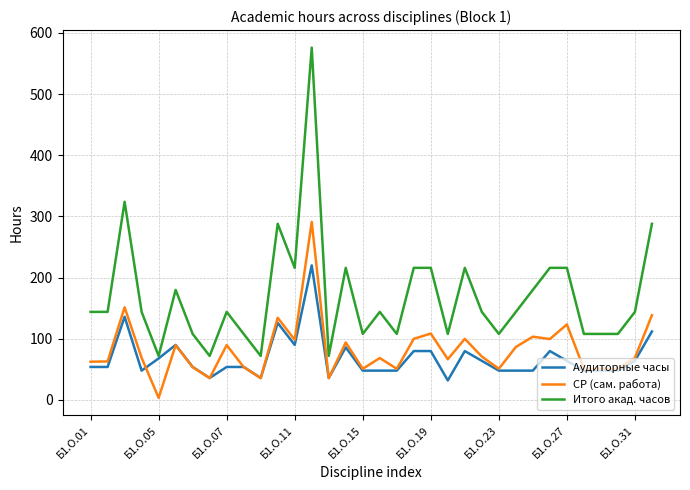

True or false: Итого акад. часов and СР (сам. работа) cross at least once.

False